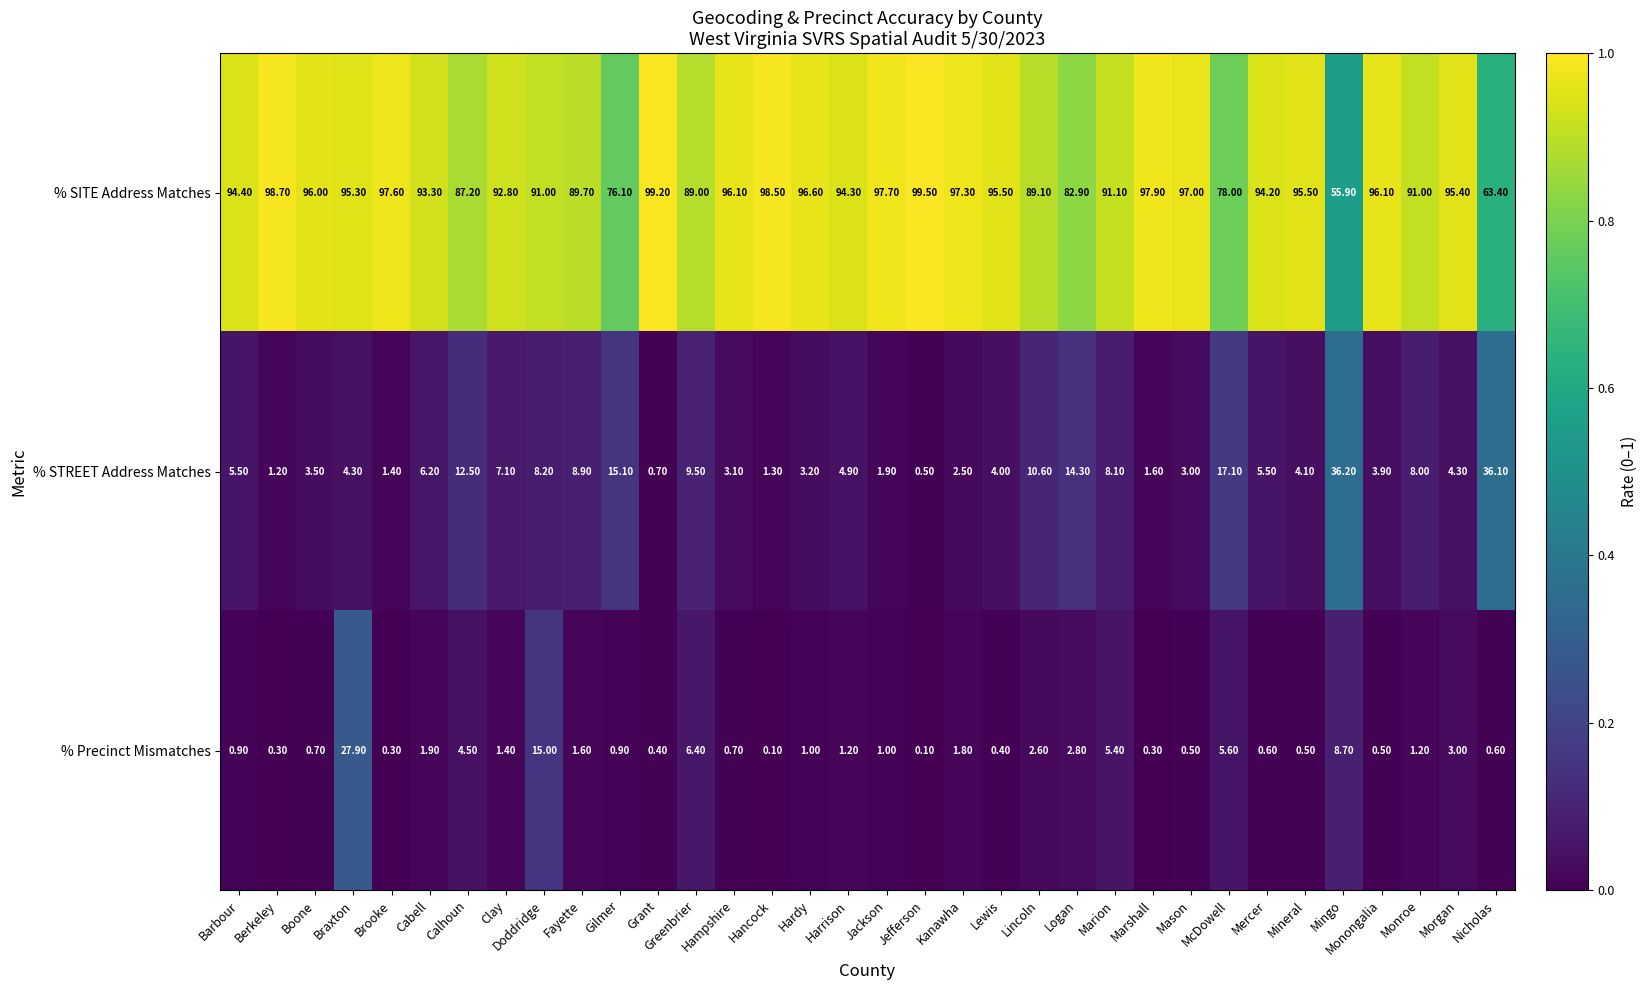

At which category is the sum across all series the highest?

Braxton